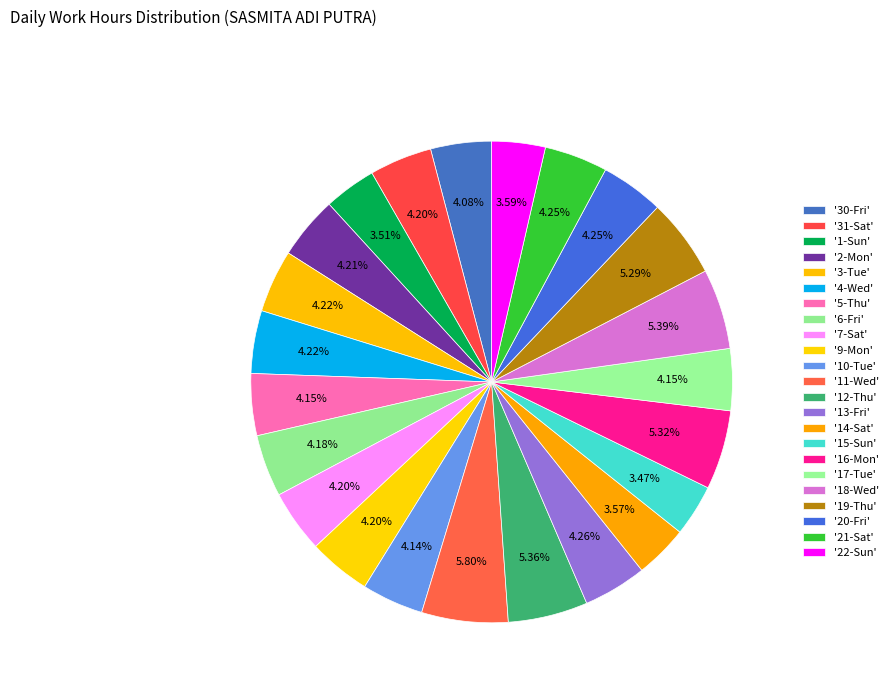

To the nearest percent, what is the difference between the largest and smallest slice percentages?

2%